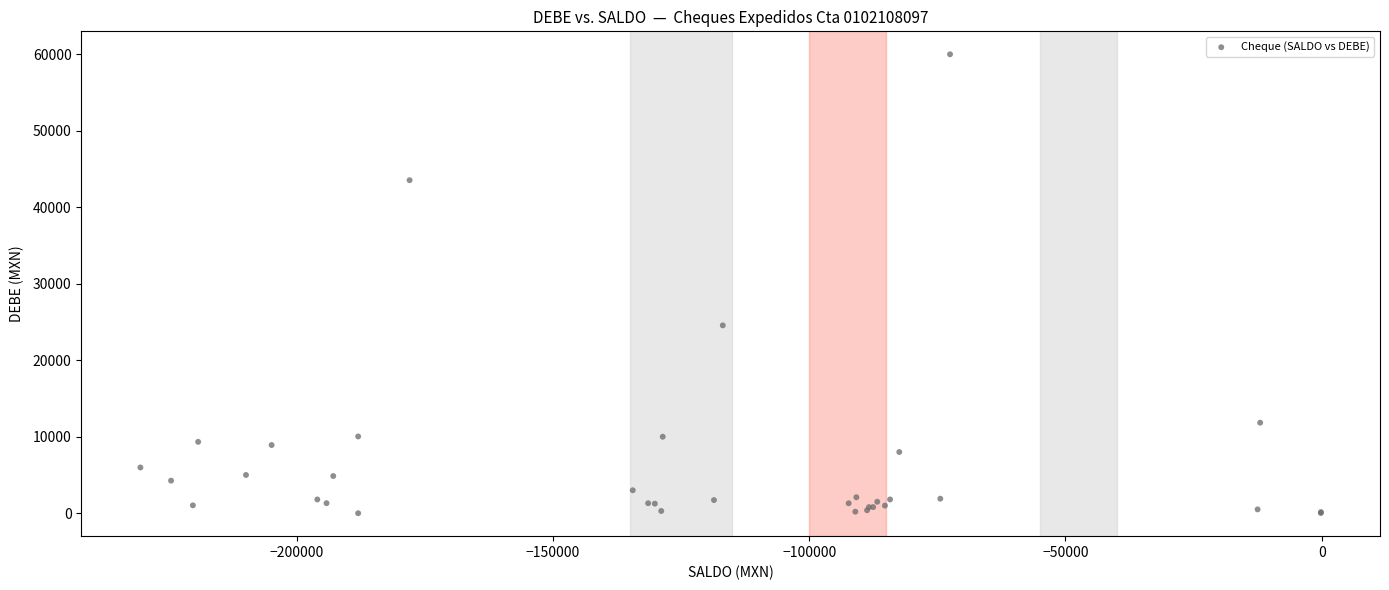

What Y value in the scatter plot is closest to 30000?

24557.5